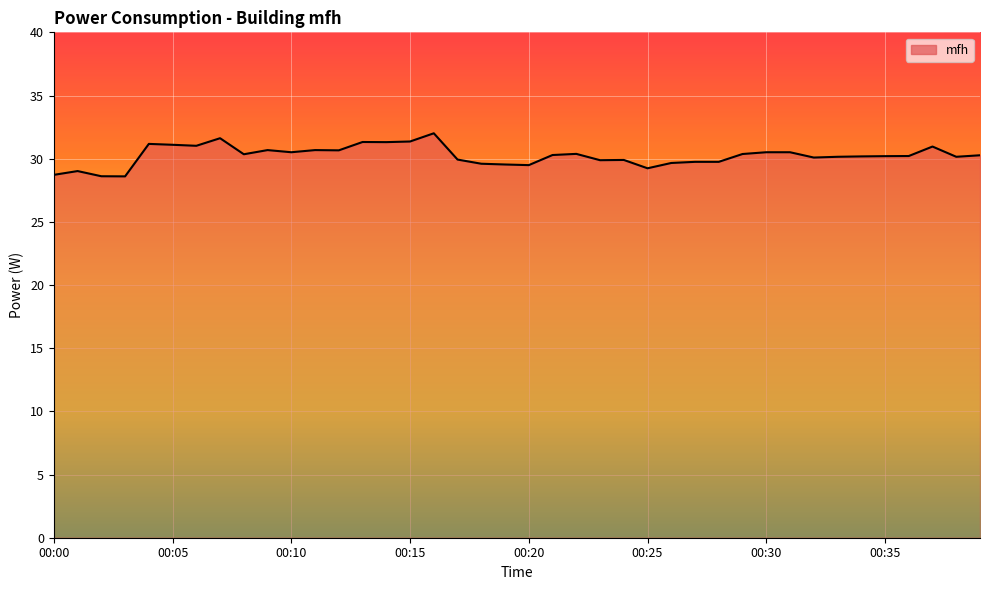

What is the greatest value displayed?

32.0